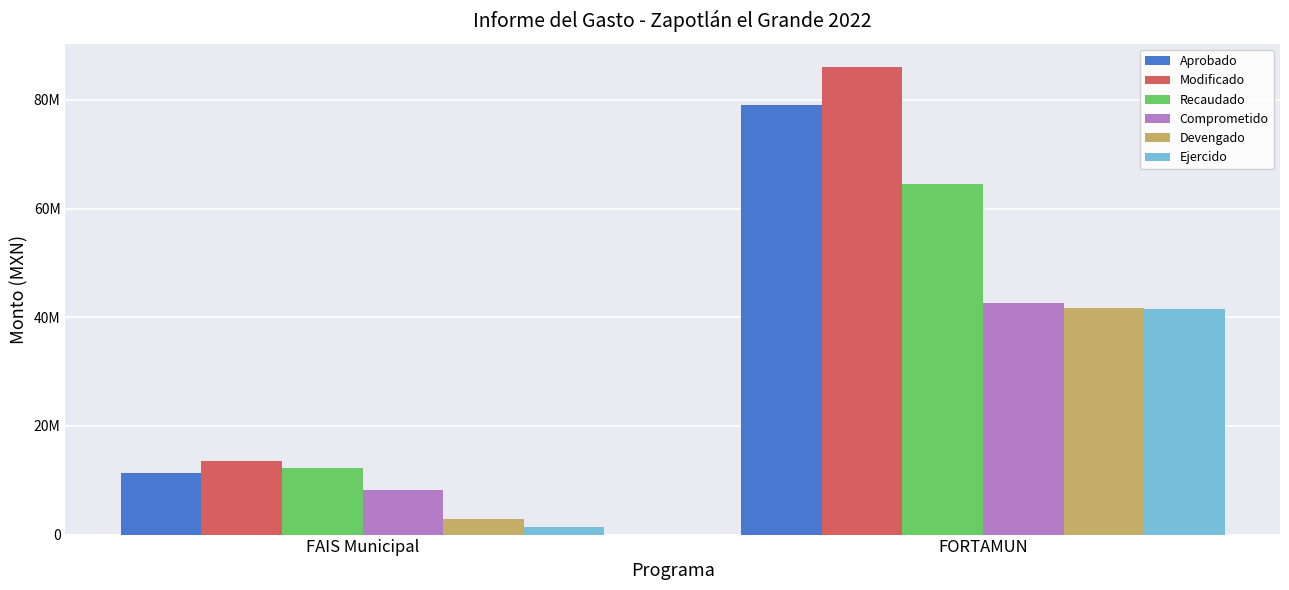

Does the chart contain any negative values?

No